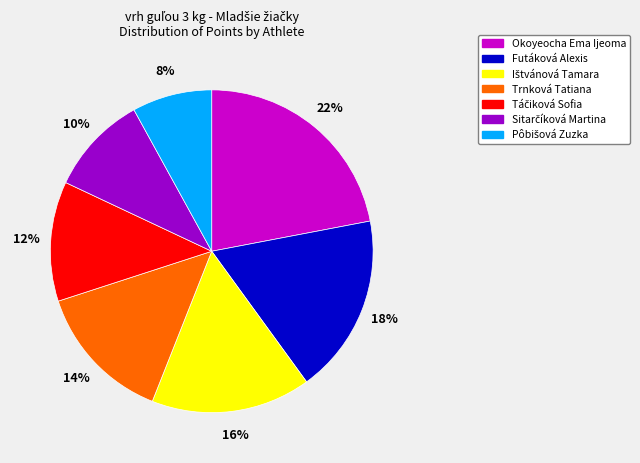

What is the largest slice in the pie chart?

Okoyeocha Ema Ijeoma